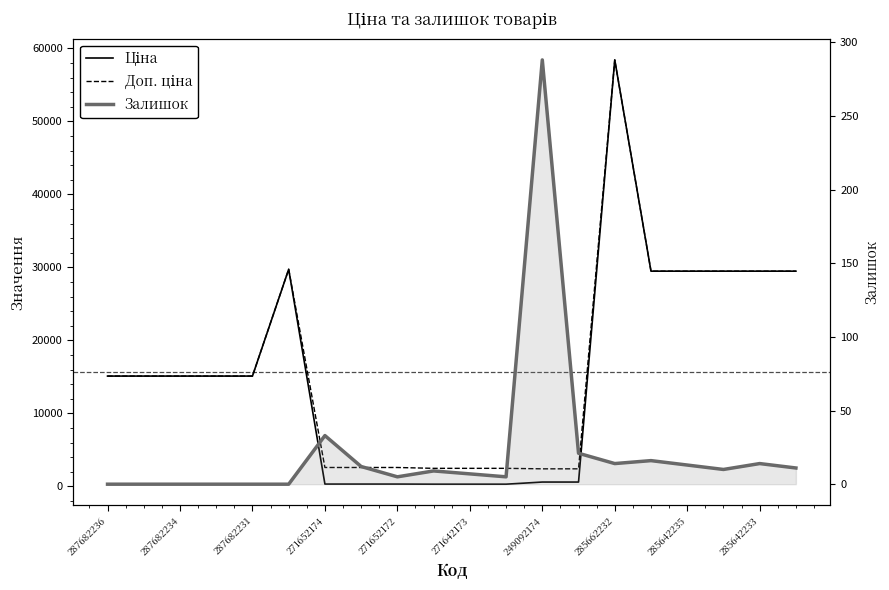

What is the minimum value for Доп. ціна?

2414.8